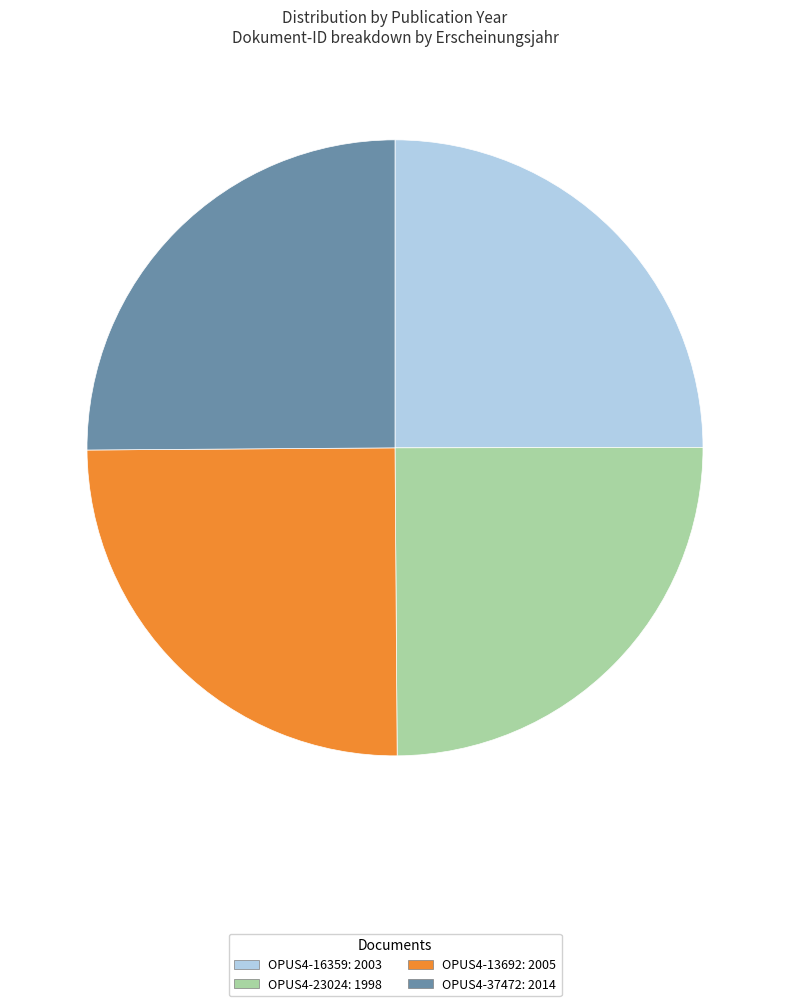

Approximately how many times larger is the value at OPUS4-16359 compared to OPUS4-37472?

1.0